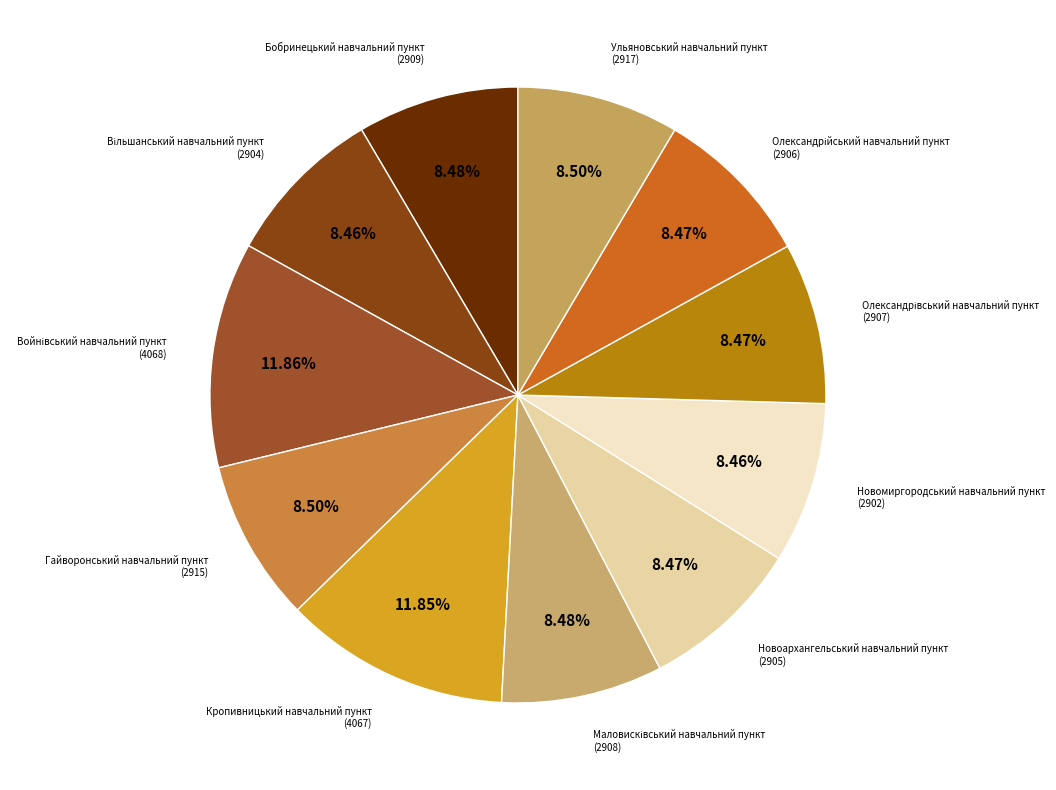

The Бобринецький навчальний пункт slice represents 8% of the pie. True or false?

True